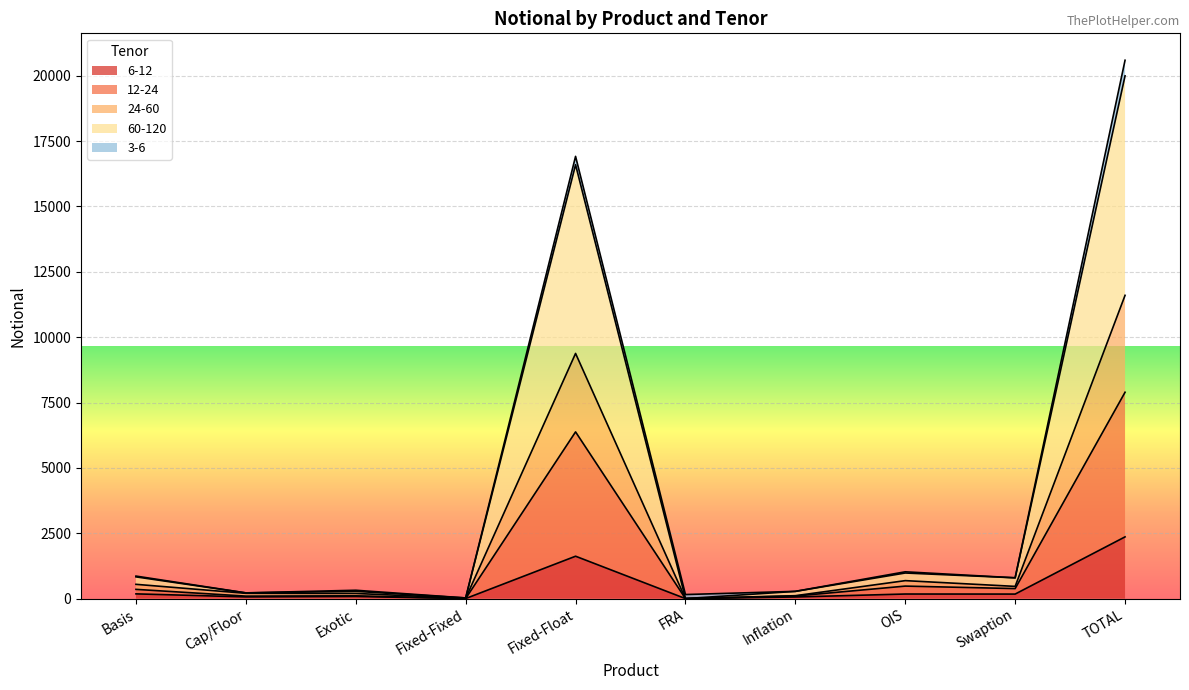

The 6-12 series shows 82 at Exotic. True or false?

True